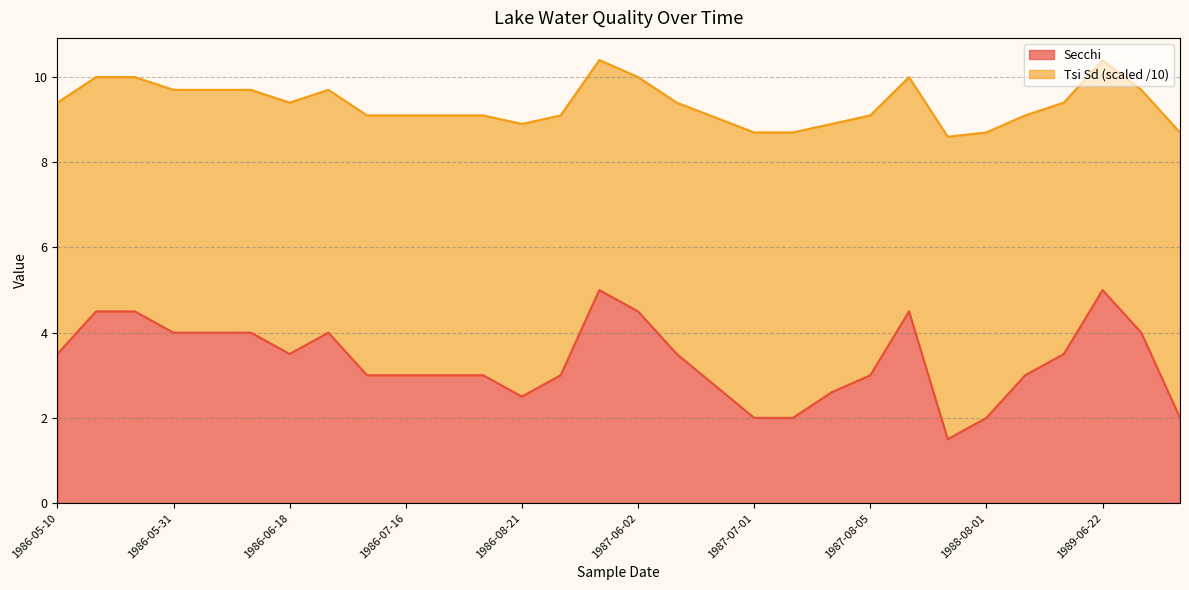

Rank the categories by value from lowest to highest.

1988-07-18, 1987-07-01, 1987-07-17, 1988-08-01, 1989-08-14, 1986-08-21, 1987-07-21, 1987-06-24, 1986-07-06, 1986-07-16, 1986-07-23, 1986-08-12, 1986-08-29, 1987-08-05, 1988-08-11, 1986-05-10, 1986-06-18, 1987-06-15, 1989-06-06, 1986-05-31, 1986-06-07, 1986-06-14, 1986-06-26, 1989-07-08, 1986-05-17, 1986-05-24, 1987-06-02, 1987-08-25, 1987-05-16, 1989-06-22